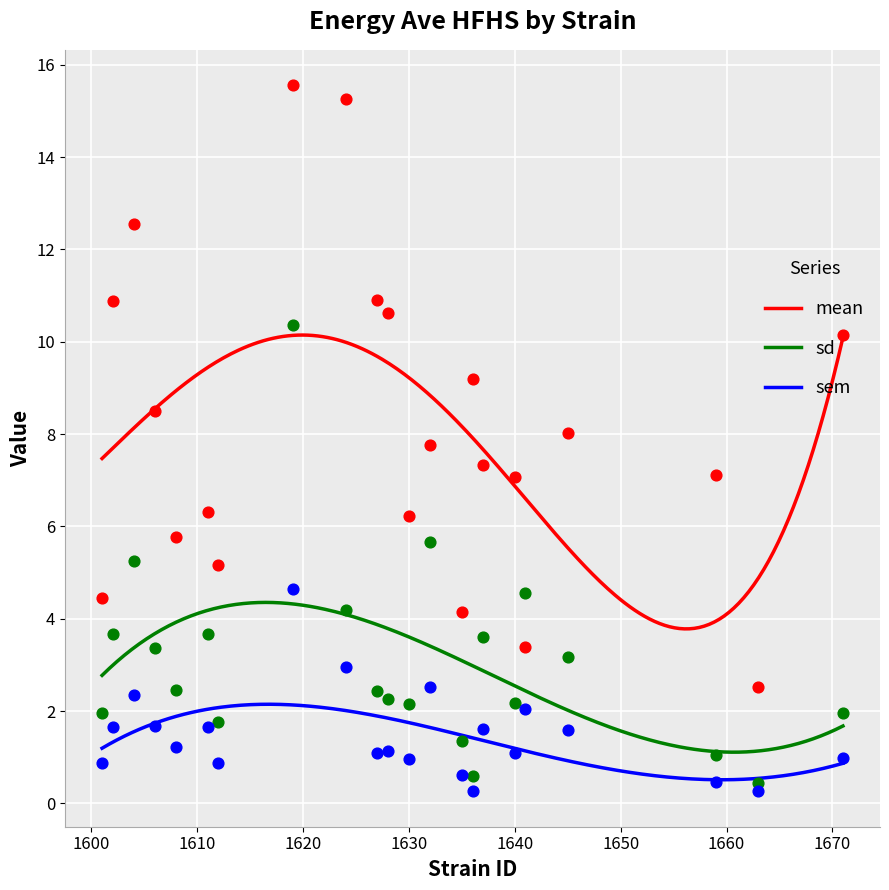

Which series has the widest spread of Y values?

mean